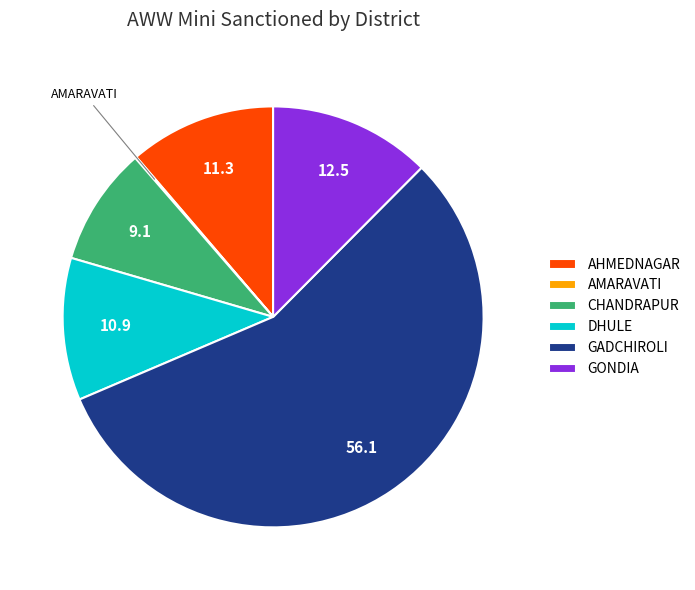

Which has a higher value, AHMEDNAGAR or CHANDRAPUR?

AHMEDNAGAR